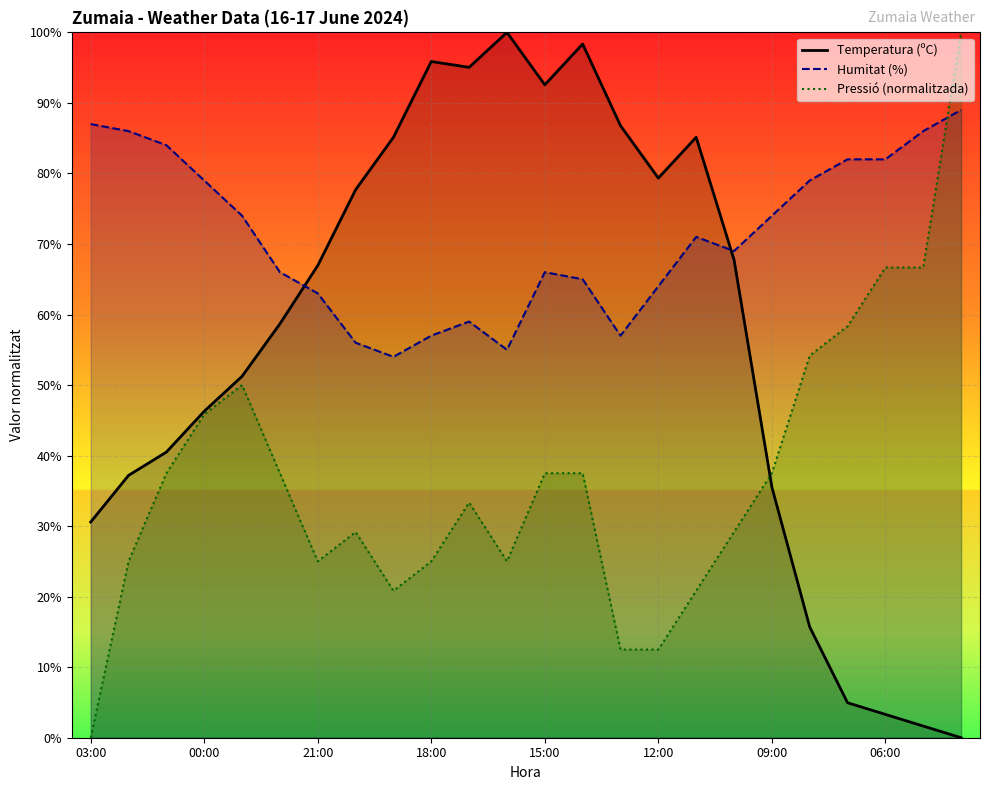

List the series in order of their peak value, highest first.

Temperatura (ºC), Pressió (normalitzada), Humitat (%)